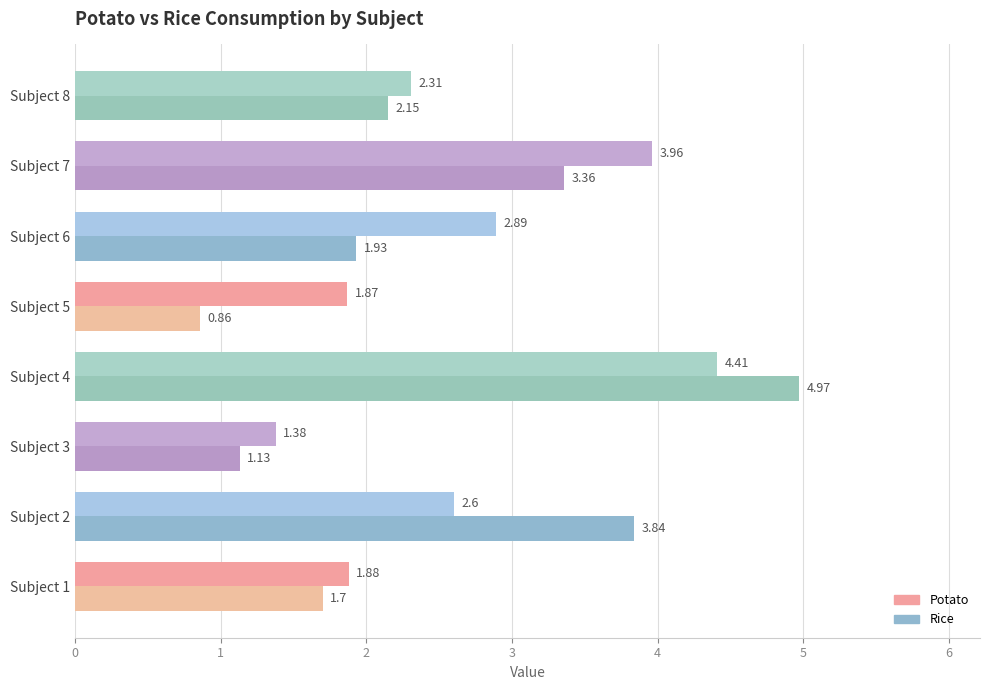

Reading left to right, extract all data points from this chart.

Potato: 1.9	2.6	1.4	4.4	1.9	2.9	4.0	2.3
Rice: 1.7	3.8	1.1	5.0	0.9	1.9	3.4	2.1